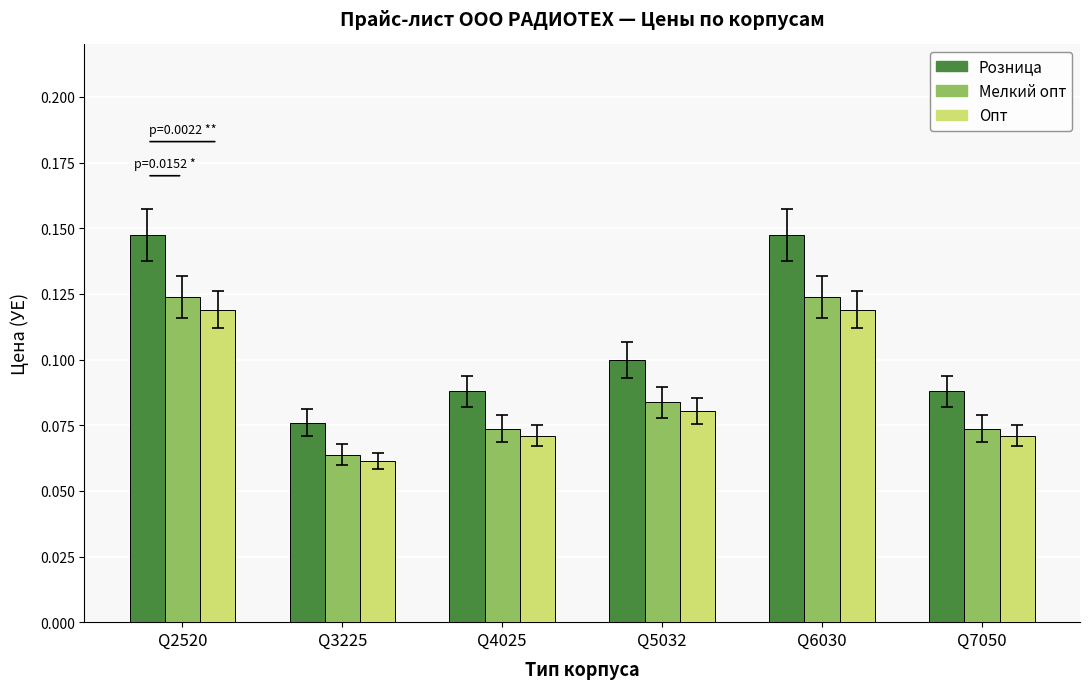

Which series has the largest total across all categories?

Розница